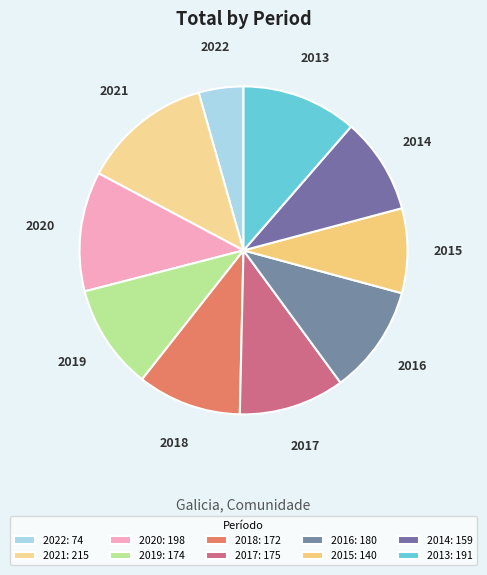

Is the sum of 2020 and 2016 greater than half?

No